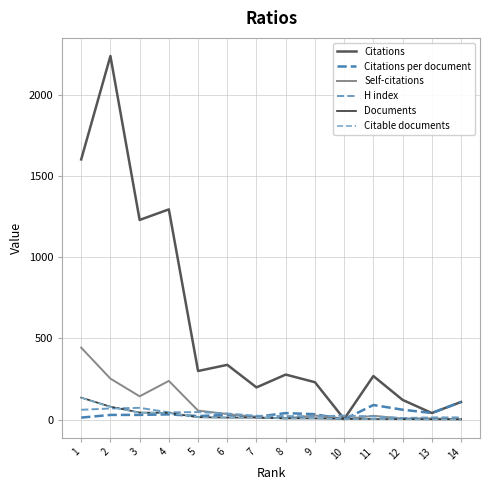

Reading left to right, what are all the values shown in this chart?

Citations: 1603.0	2240.0	1230.0	1295.0	299.0	337.0	198.0	277.0	230.0	3.0	268.0	121.0	40.0	108.0
Citations per document: 11.9	28.4	28.6	31.6	21.4	28.1	16.5	39.6	32.9	0.8	89.3	60.5	40.0	108.0
Self-citations: 443.0	252.0	143.0	238.0	55.0	34.0	13.0	7.0	25.0	2.0	23.0	6.0	7.0	1.0
H index: 60.0	68.0	72.0	44.0	46.0	37.0	23.0	21.0	20.0	24.0	19.0	9.0	13.0	13.0
Documents: 135.0	79.0	43.0	41.0	14.0	12.0	12.0	7.0	7.0	4.0	3.0	2.0	1.0	1.0
Citable documents: 134.0	77.0	42.0	40.0	14.0	12.0	12.0	7.0	7.0	3.0	3.0	2.0	1.0	1.0